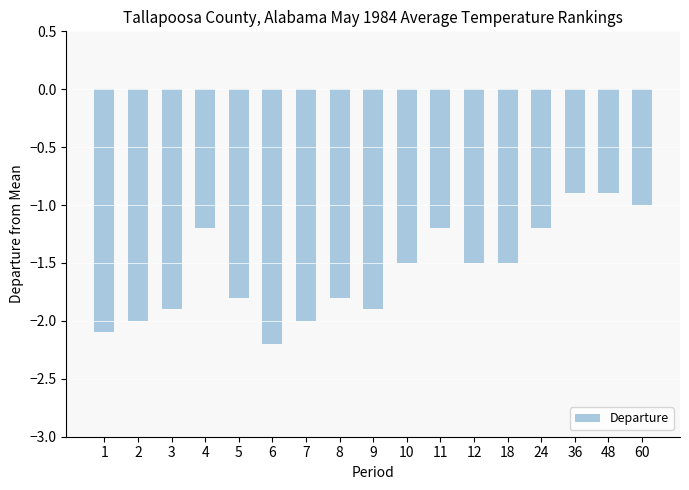

Reading right to left, extract all data points from this chart.

-1.0	-0.9	-0.9	-1.2	-1.5	-1.5	-1.2	-1.5	-1.9	-1.8	-2.0	-2.2	-1.8	-1.2	-1.9	-2.0	-2.1